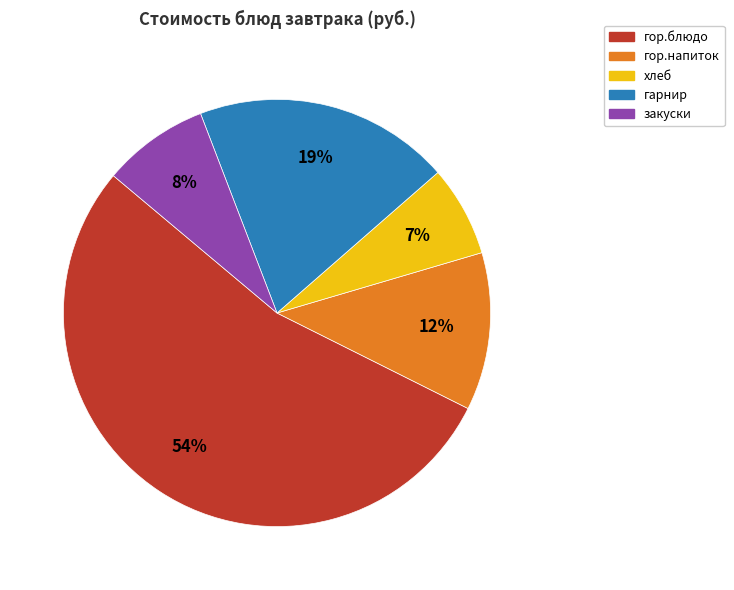

Is there any slice that represents more than half of the pie?

Yes